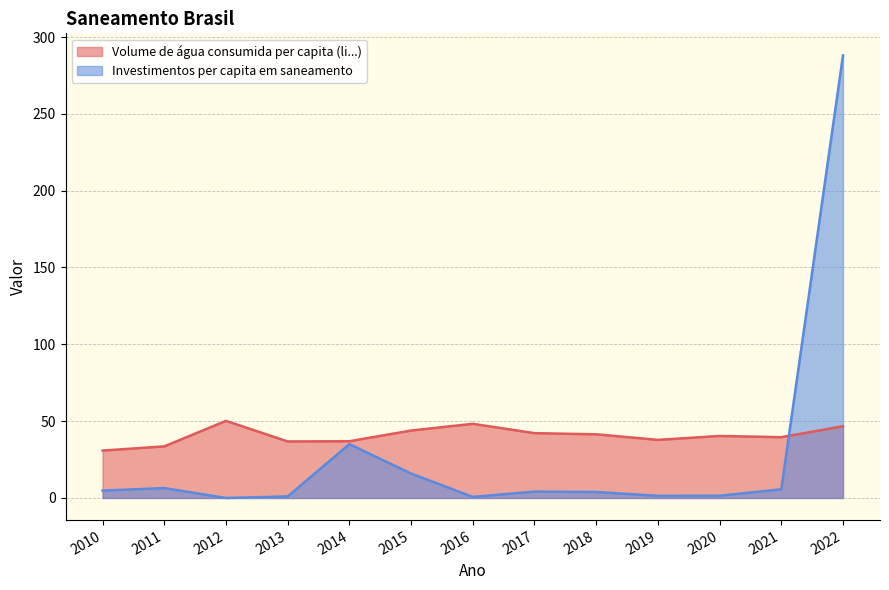

What is the total value across all series at 2013?

37.8